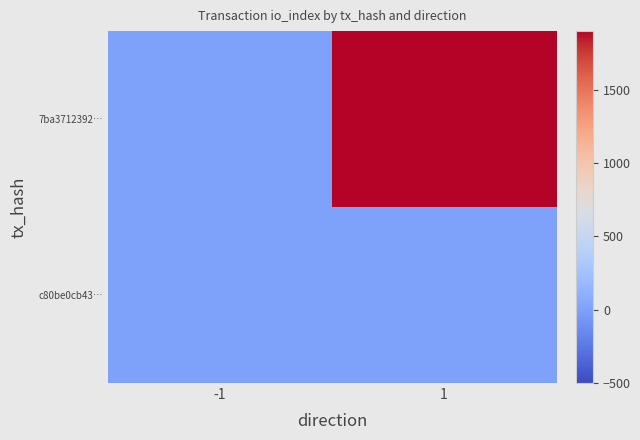

Which series has the largest total across all categories?

7ba3712392…